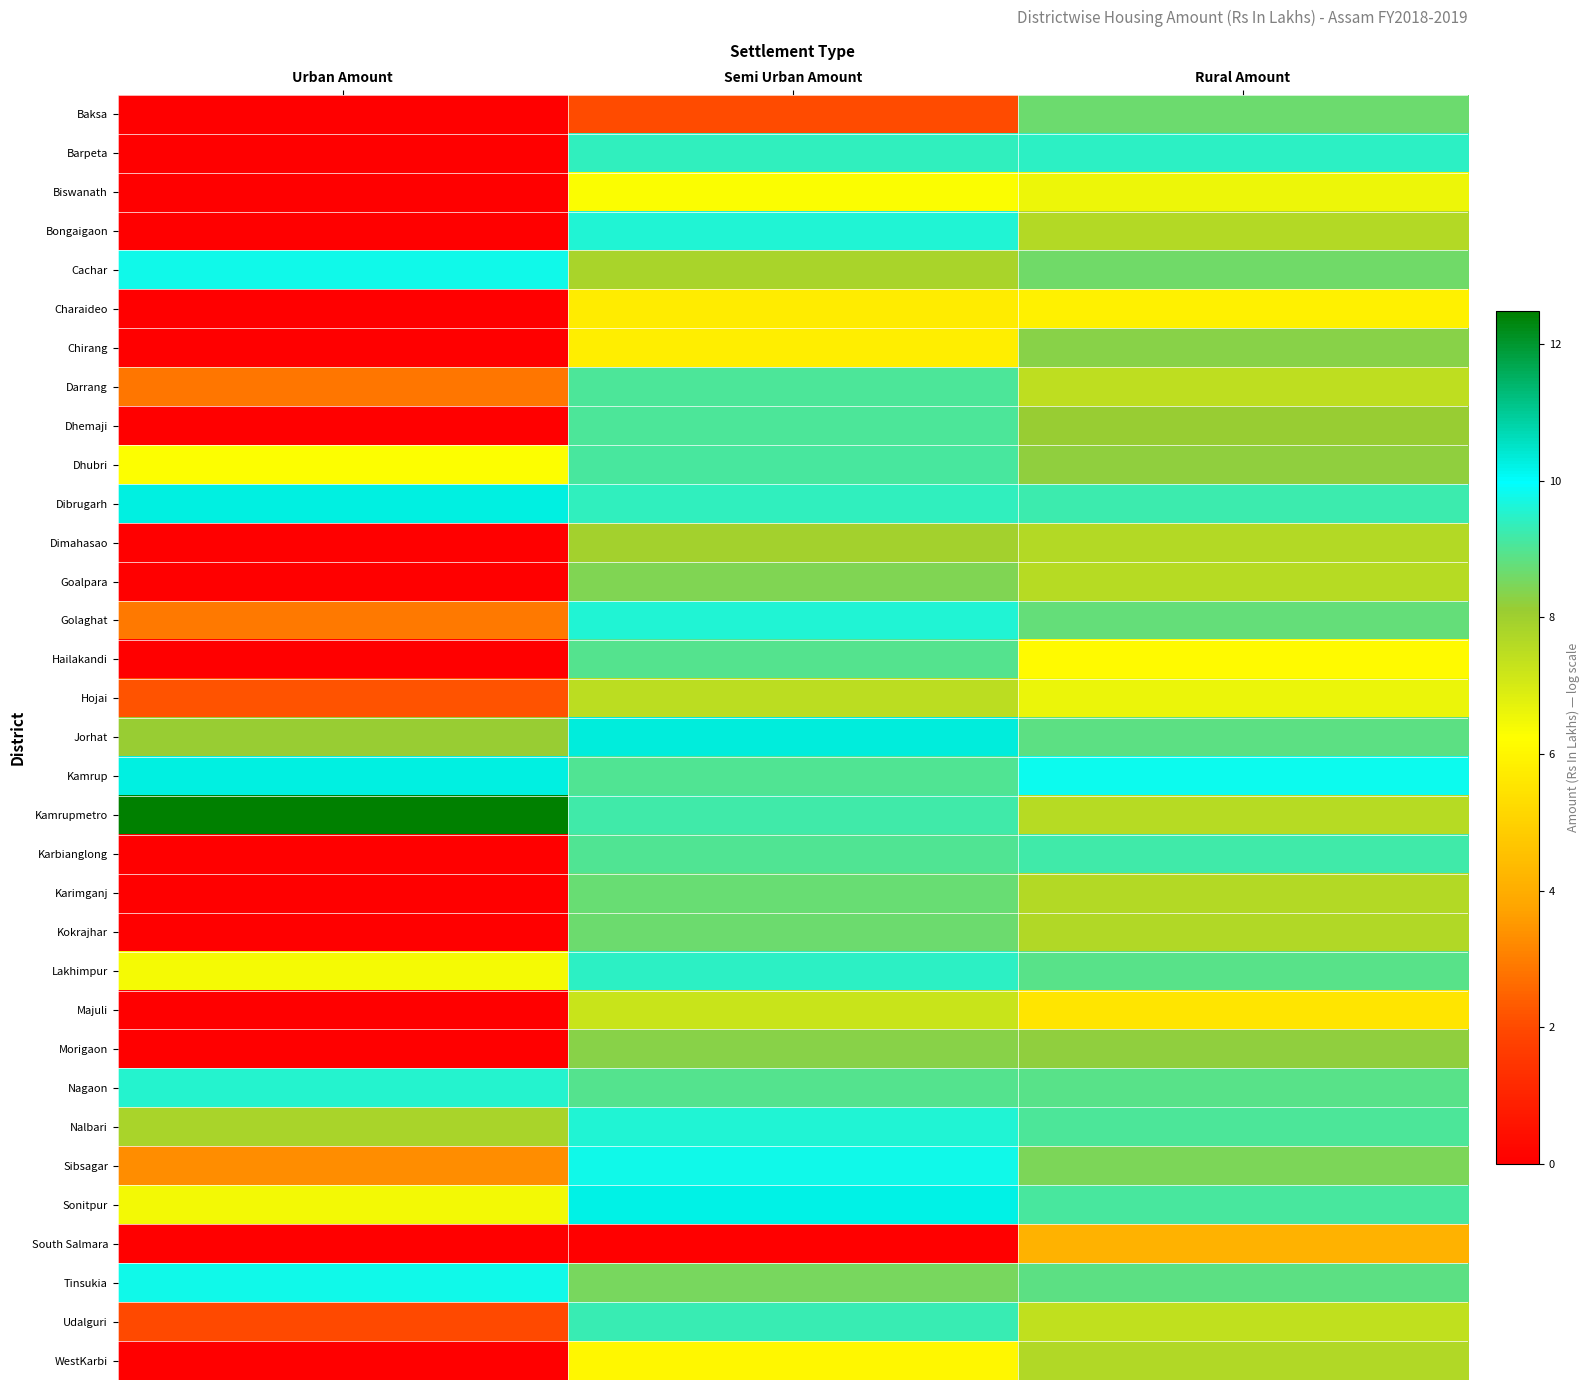

Rank the series by their maximum value, from highest to lowest.

Kamrupmetro, Jorhat, Kamrup, Dibrugarh, Sonitpur, Cachar, Sibsagar, Tinsukia, Bongaigaon, Golaghat, Nalbari, Nagaon, Barpeta, Lakhimpur, Udalguri, Karbianglong, Dhubri, Dhemaji, Darrang, Hailakandi, Karimganj, Baksa, Kokrajhar, Goalpara, Chirang, Morigaon, Dimahasao, WestKarbi, Hojai, Majuli, Biswanath, Charaideo, South Salmara